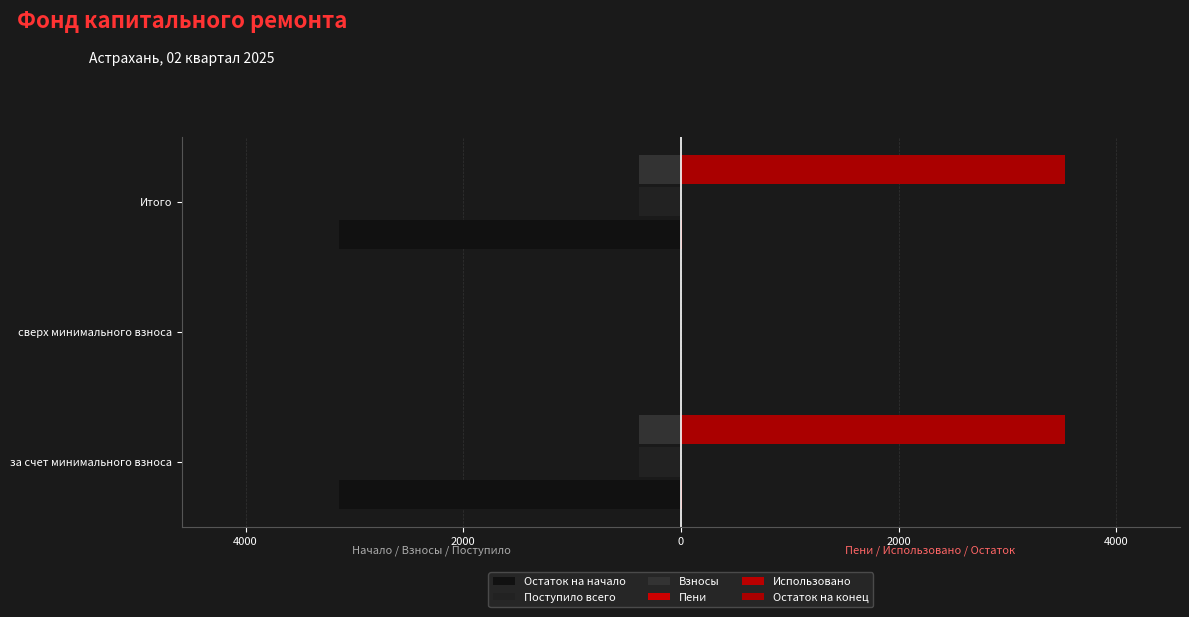

What is the value of the Использовано bar at the 3rd from the left?

0.2